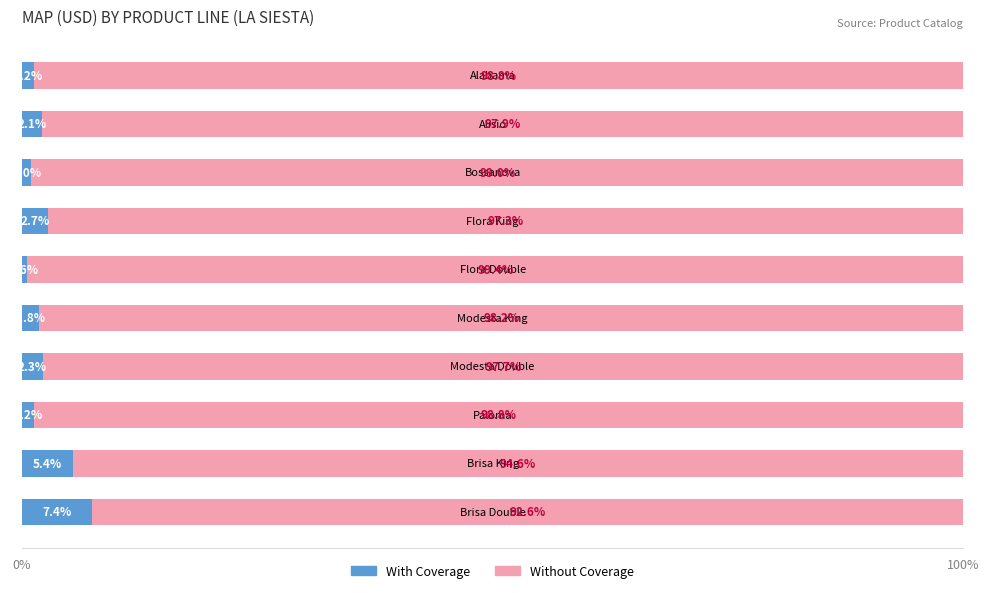

What is the lowest value of the With Coverage series?

0.6